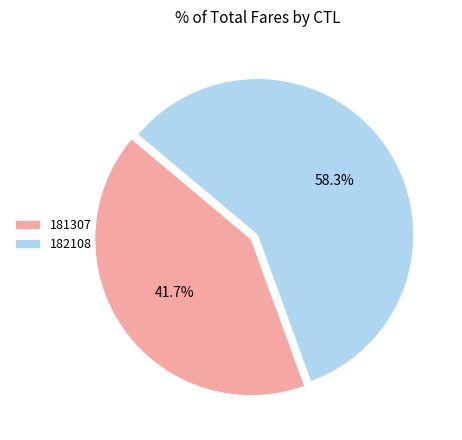

What is the majority slice?

182108